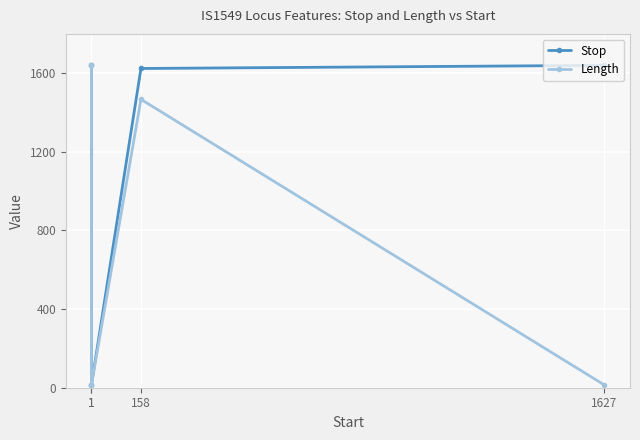

Which category has the highest value in the Length series?

1